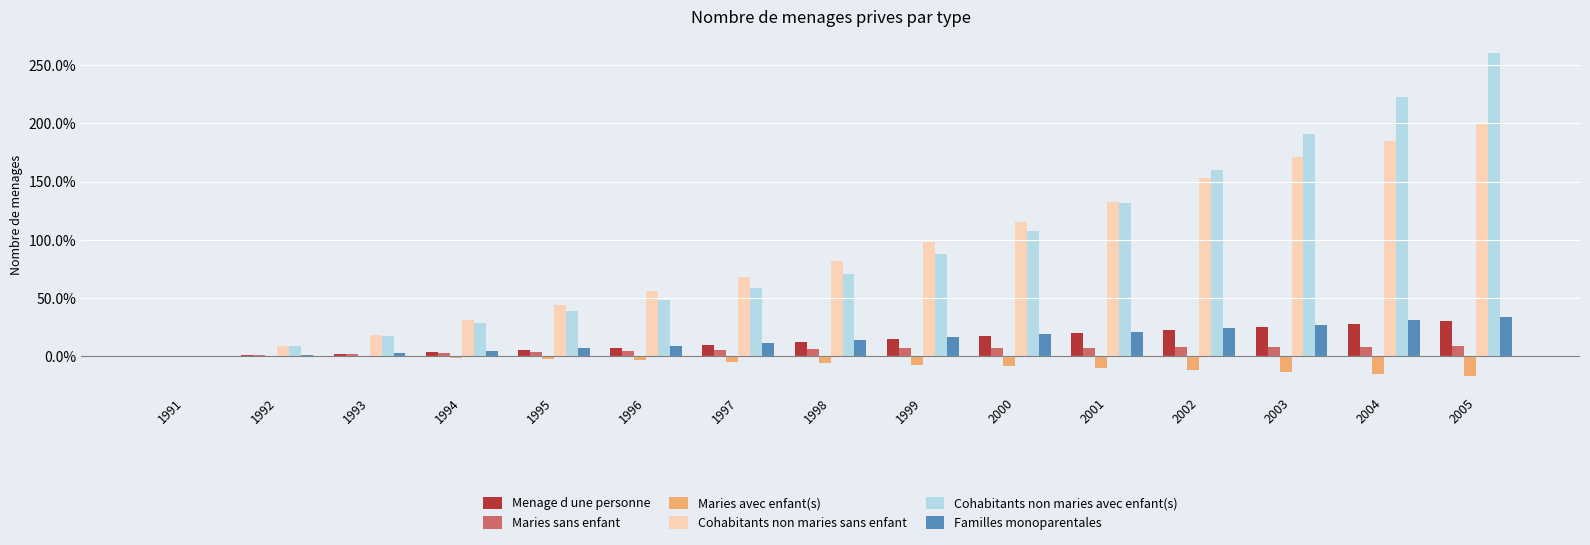

At which category does the chart reach its peak across all series?

2005